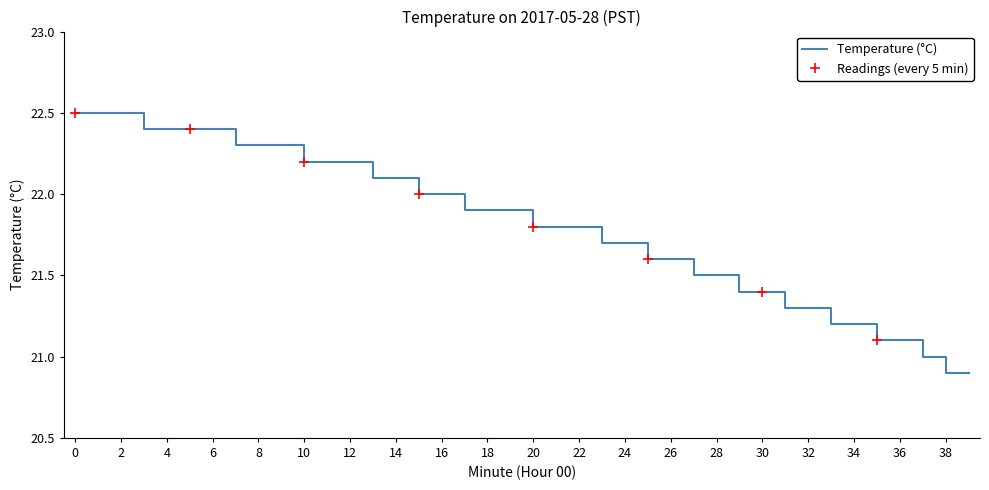

What is the minimum value shown in the chart?

20.9